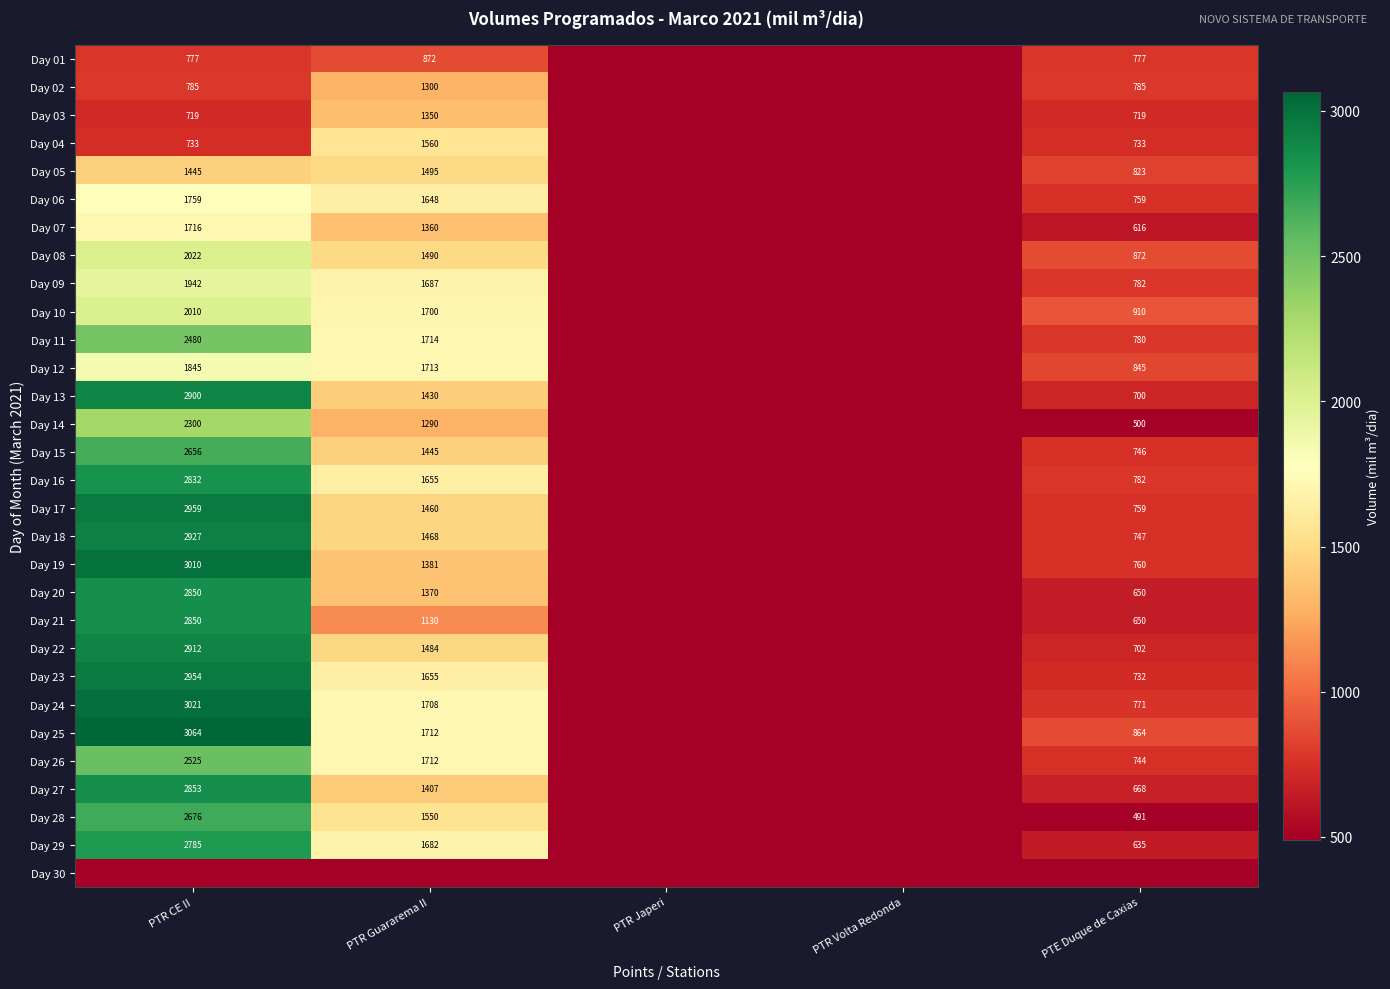

The value of Day 04 at PTE Duque de Caxias is 1207. True or false?

False